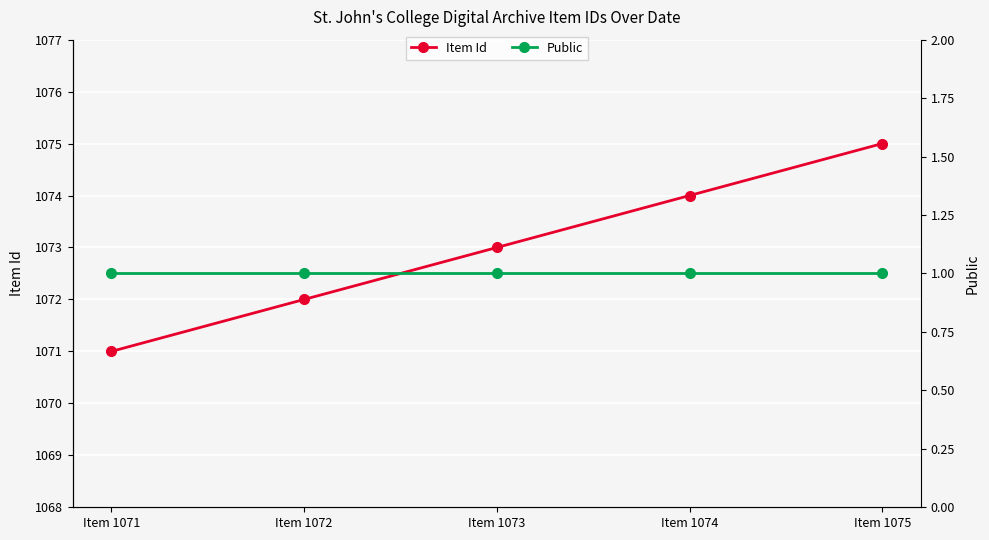

The Public series shows 1 at Item 1071. True or false?

False